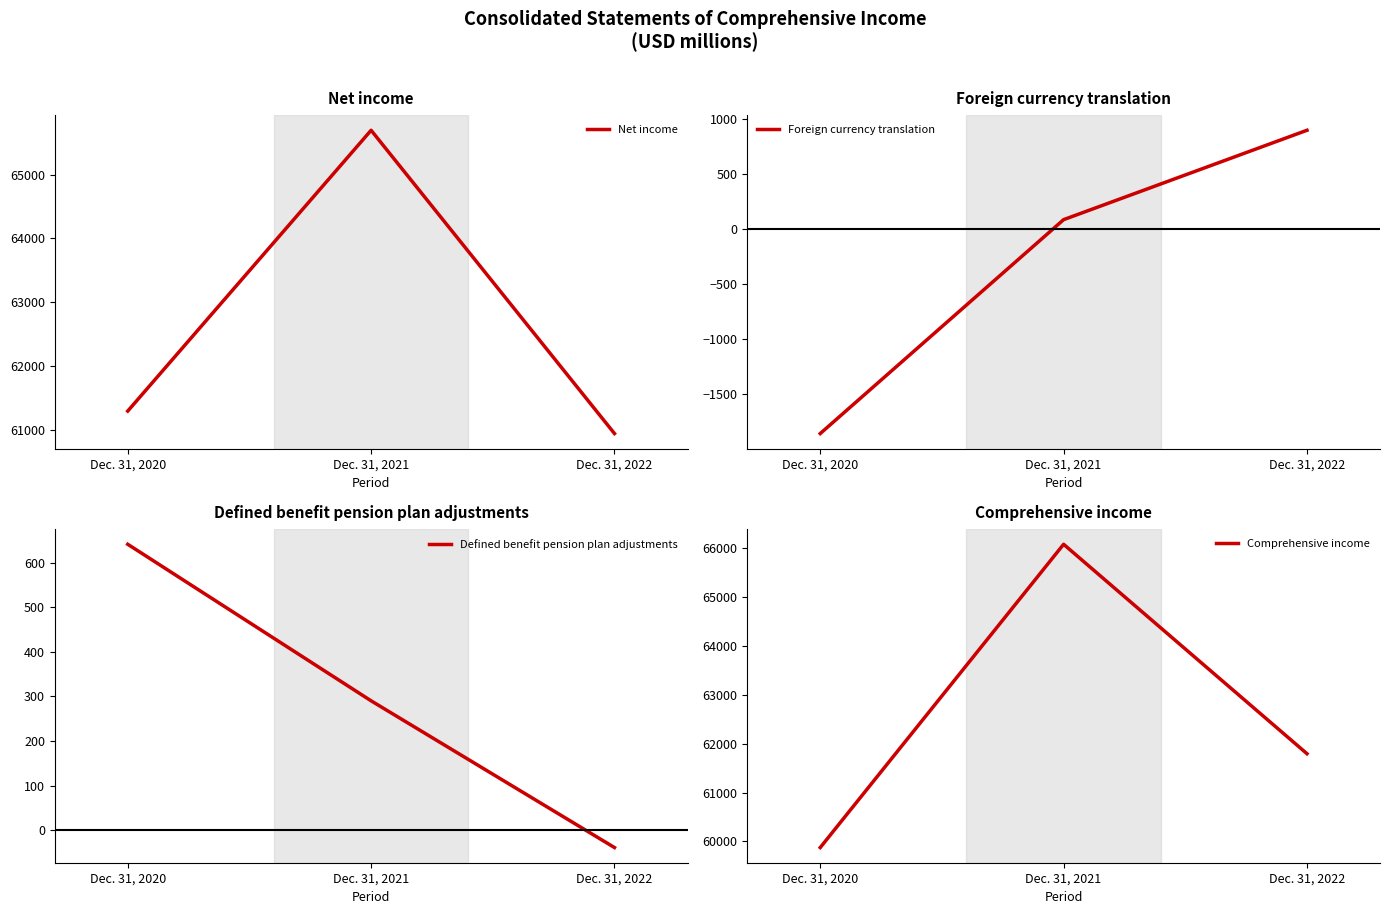

Which series has the largest total across all categories?

Net income